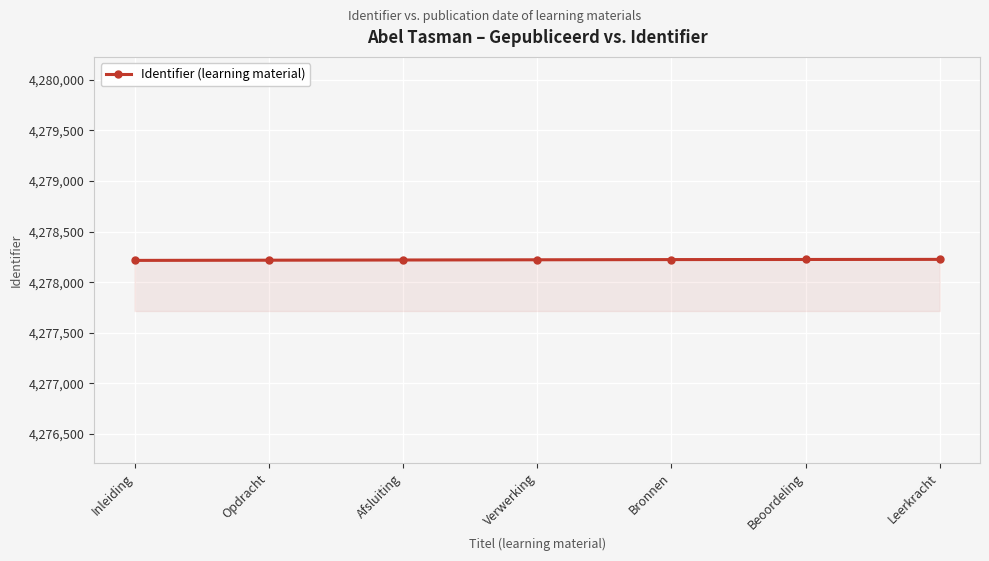

How many data points are less than 4278221?

3